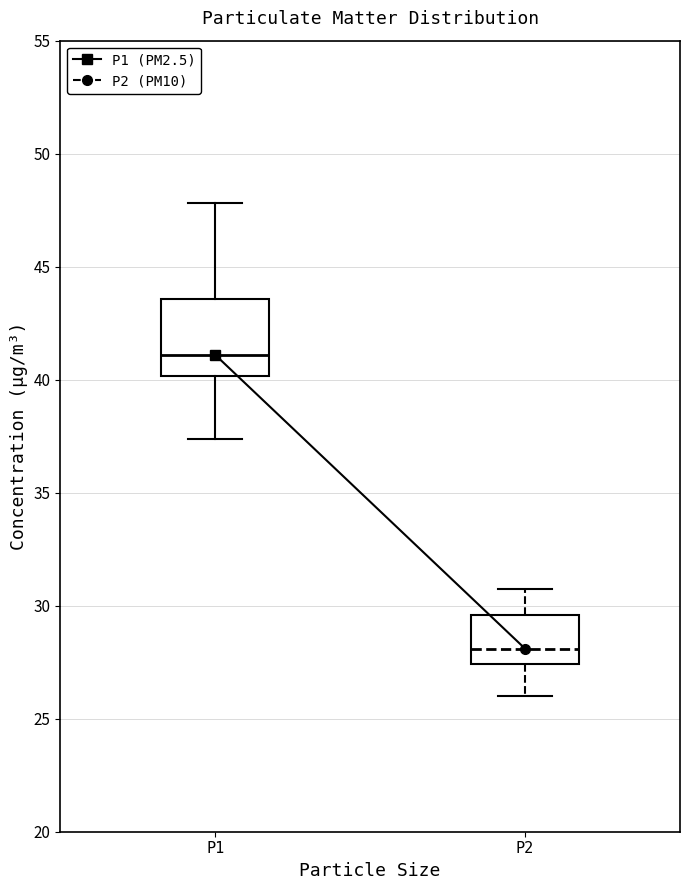

Reading left to right, read every box against the y-axis: the position of its median line, the range the box covers, and the ends of its whiskers. The values are not printed on the chart, so give them approximately, as read against the axis.

P1: median 41.0, box 40.0 to 43.5, whiskers 37.5 to 48.0
P2: median 28.0, box 27.5 to 29.5, whiskers 26.0 to 31.0